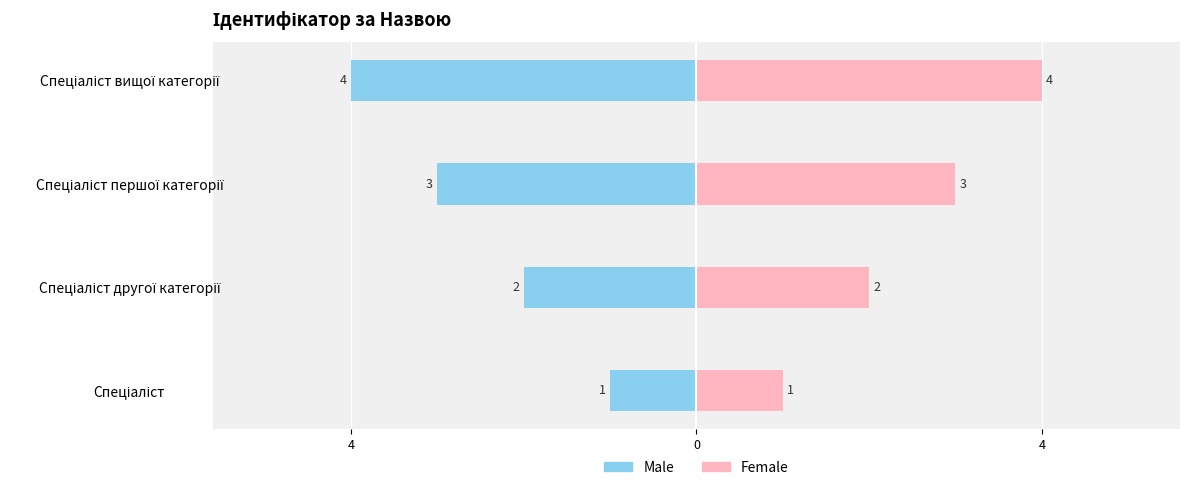

What is the sum of the Male values at Спеціаліст вищої категорії and Спеціаліст?

-5